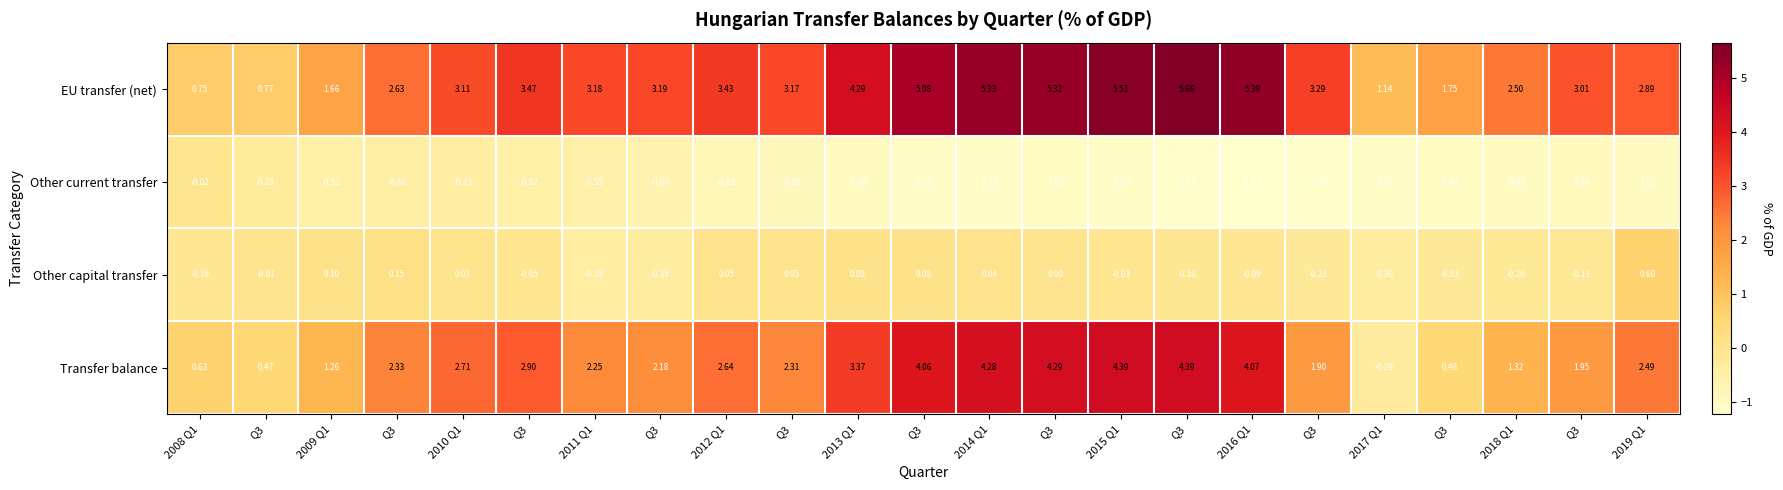

Reading left to right, extract all data points from this chart.

EU transfer (net): 2008 Q1=0.8	Q3=0.8	2009 Q1=1.7	Q3=2.6	2010 Q1=3.1	Q3=3.5	2011 Q1=3.2	Q3=3.2	2012 Q1=3.4	Q3=3.2	2013 Q1=4.3	Q3=5.1	2014 Q1=5.3	Q3=5.3	2015 Q1=5.5	Q3=5.7	2016 Q1=5.4	Q3=3.3	2017 Q1=1.1	Q3=1.8	2018 Q1=2.5	Q3=3.0	2019 Q1=2.9
Other current transfer: 2008 Q1=-0.0	Q3=-0.3	2009 Q1=-0.5	Q3=-0.5	2010 Q1=-0.4	Q3=-0.5	2011 Q1=-0.6	Q3=-0.7	2012 Q1=-0.8	Q3=-0.9	2013 Q1=-1.0	Q3=-1.1	2014 Q1=-1.1	Q3=-1.0	2015 Q1=-1.1	Q3=-1.2	2016 Q1=-1.2	Q3=-1.2	2017 Q1=-1.1	Q3=-1.0	2018 Q1=-1.0	Q3=-0.9	2019 Q1=-1.0
Other capital transfer: 2008 Q1=-0.1	Q3=-0.0	2009 Q1=0.1	Q3=0.1	2010 Q1=0.0	Q3=-0.1	2011 Q1=-0.4	Q3=-0.3	2012 Q1=0.1	Q3=0.1	2013 Q1=0.1	Q3=0.1	2014 Q1=0.0	Q3=0.0	2015 Q1=-0.0	Q3=-0.1	2016 Q1=-0.1	Q3=-0.2	2017 Q1=-0.4	Q3=-0.2	2018 Q1=-0.2	Q3=-0.1	2019 Q1=0.6
Transfer balance: 2008 Q1=0.6	Q3=0.5	2009 Q1=1.3	Q3=2.3	2010 Q1=2.7	Q3=2.9	2011 Q1=2.2	Q3=2.2	2012 Q1=2.6	Q3=2.3	2013 Q1=3.4	Q3=4.1	2014 Q1=4.3	Q3=4.3	2015 Q1=4.4	Q3=4.4	2016 Q1=4.1	Q3=1.9	2017 Q1=-0.3	Q3=0.5	2018 Q1=1.3	Q3=1.9	2019 Q1=2.5